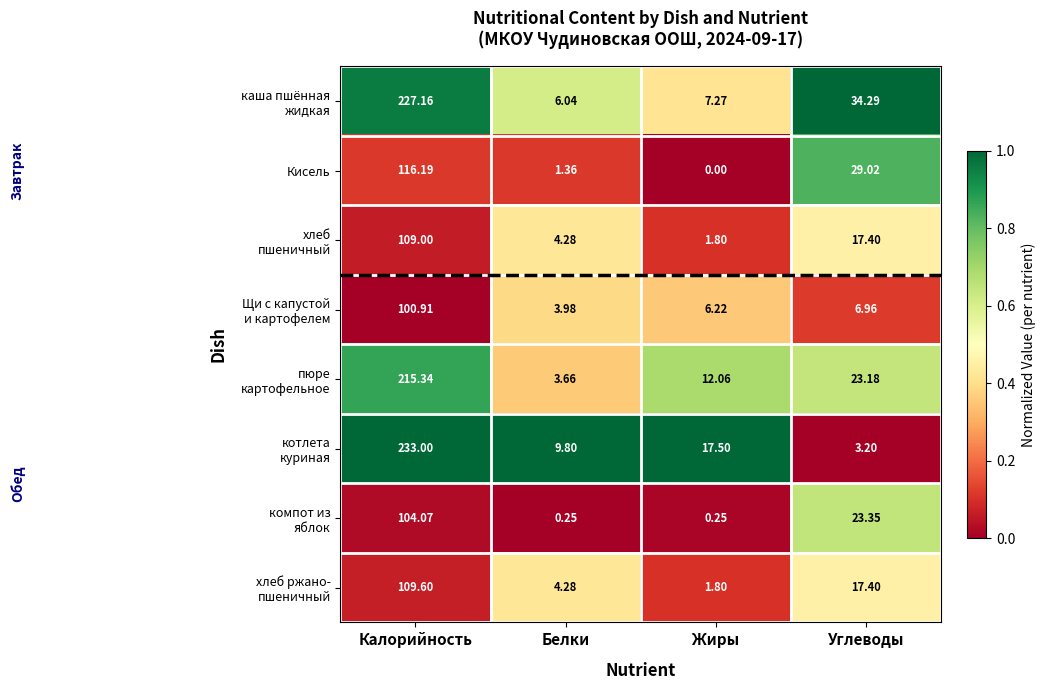

How many series are shown in this chart?

8